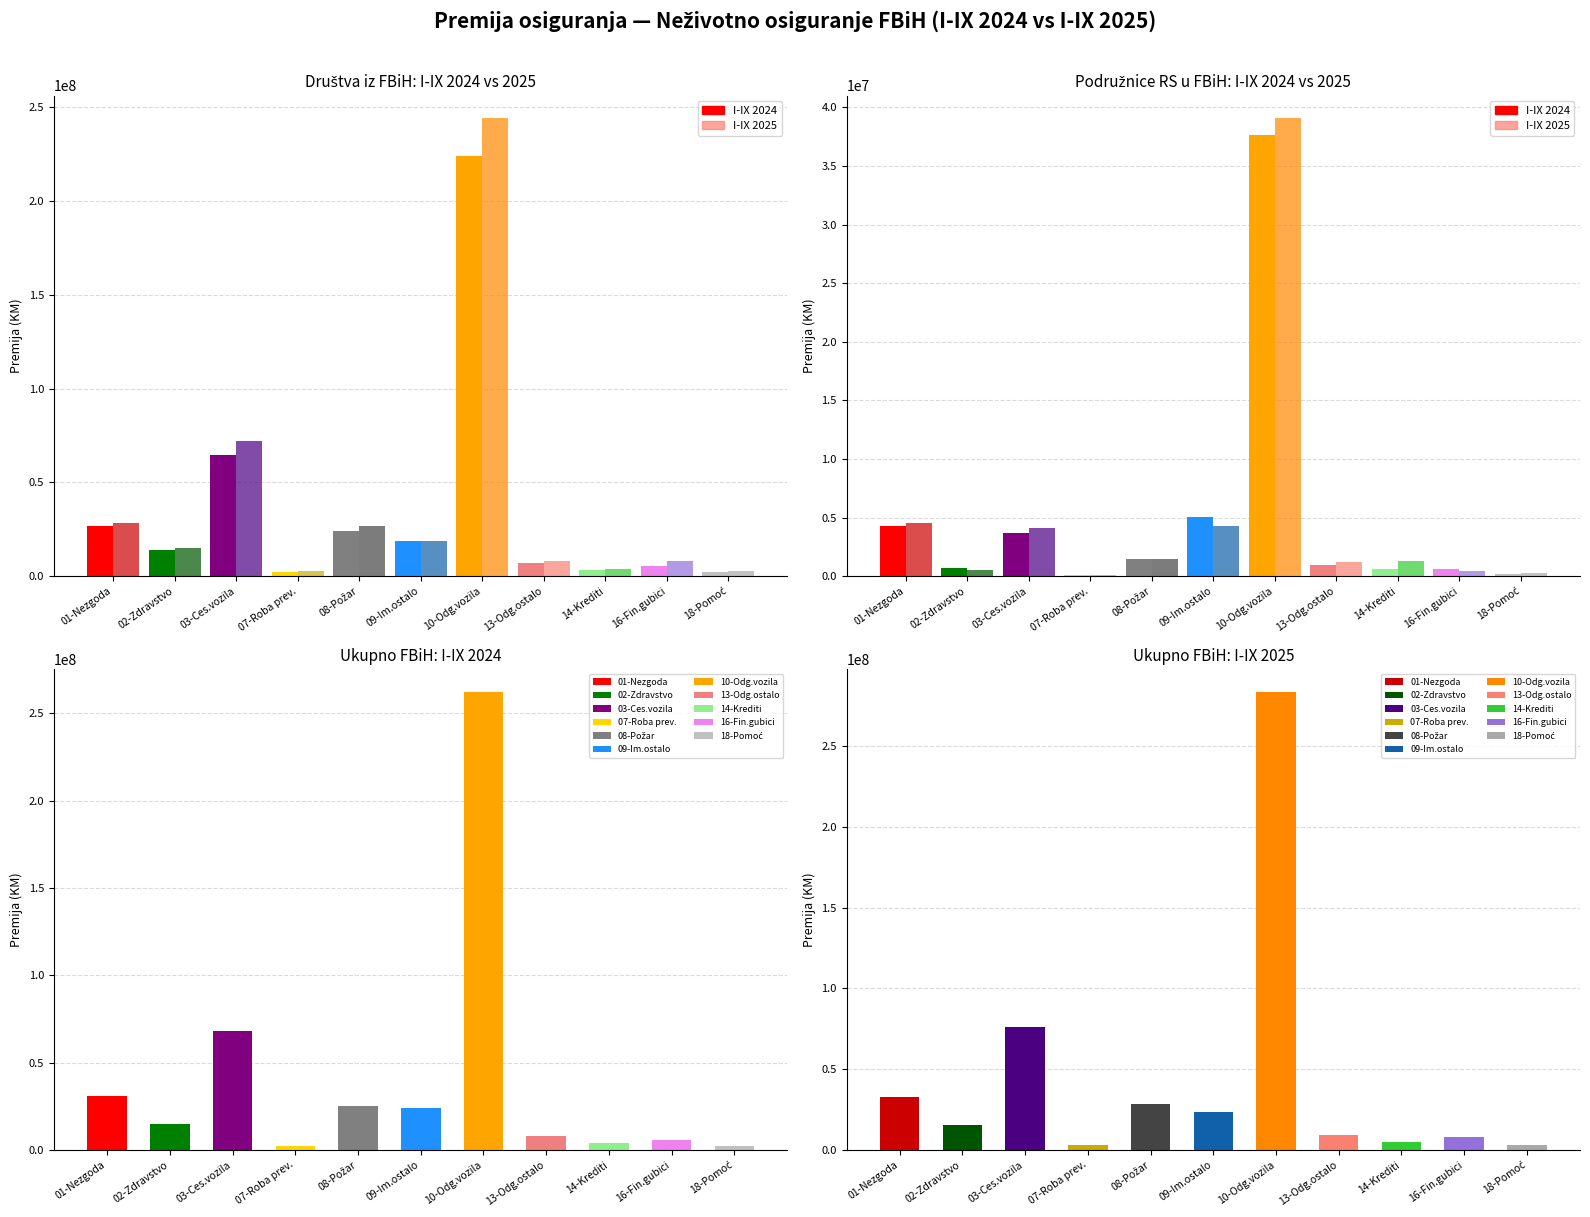

The FBiH_2025 series shows 15217185 at FBiH_2025. True or false?

True